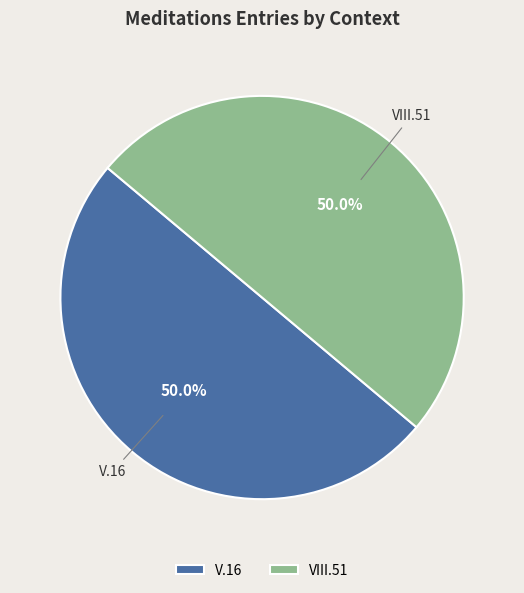

What is the ratio of the value at V.16 to the value at VIII.51?

1.0